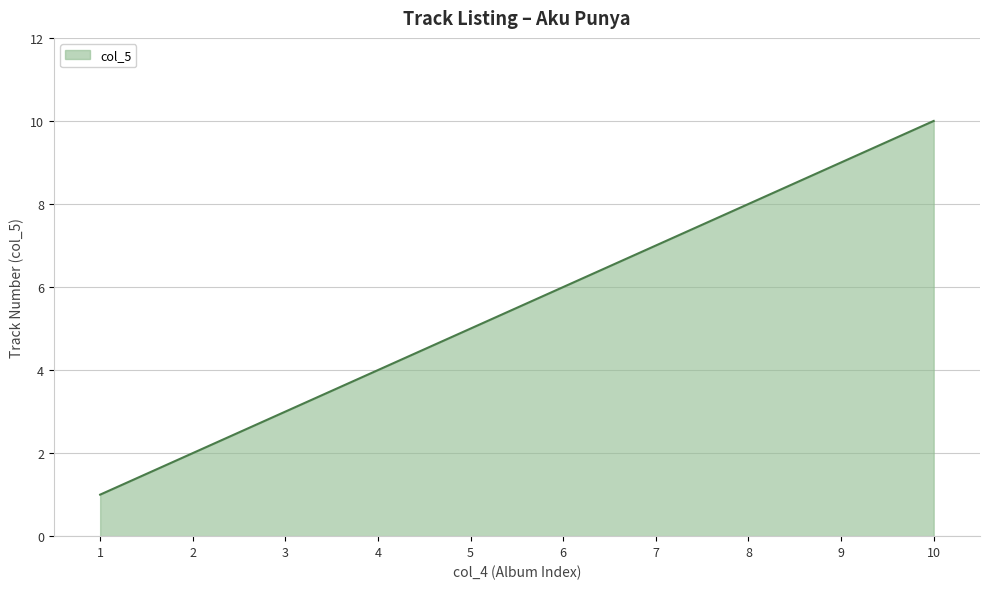

Between 10 and 8, which is larger?

10